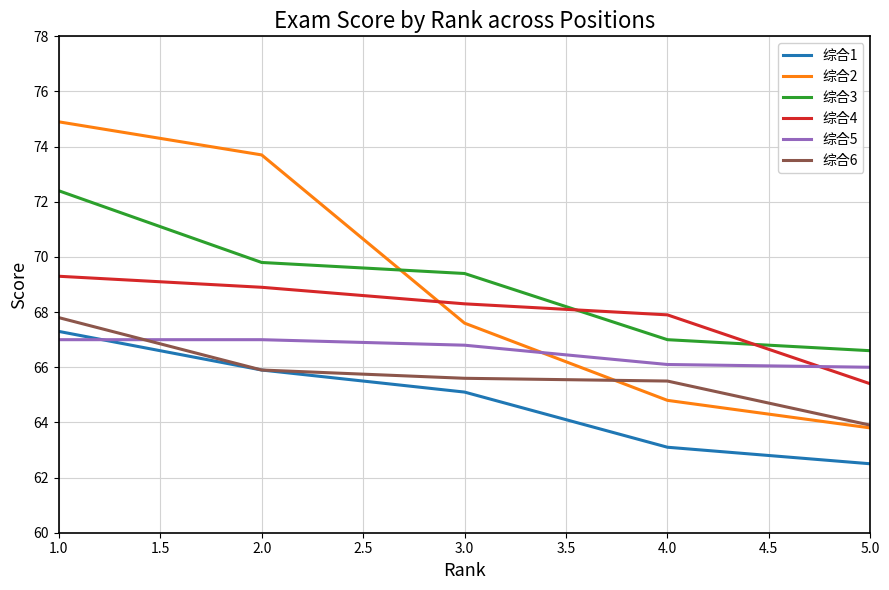

What position from the left is 1.0?

1